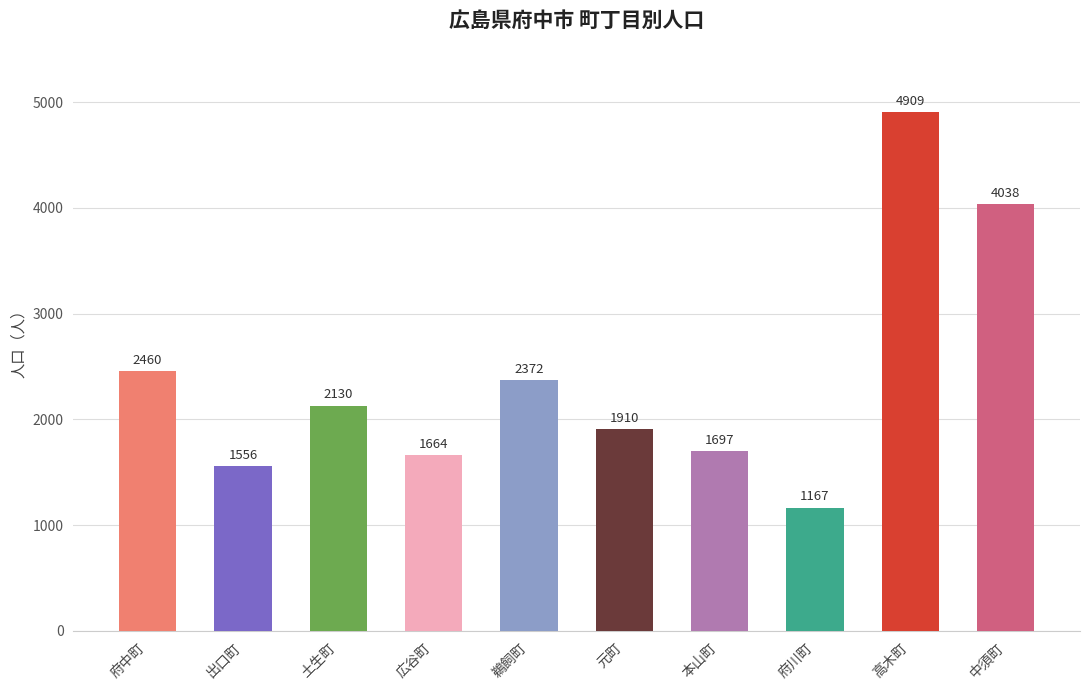

The value at 府中町 is 3362. True or false?

False